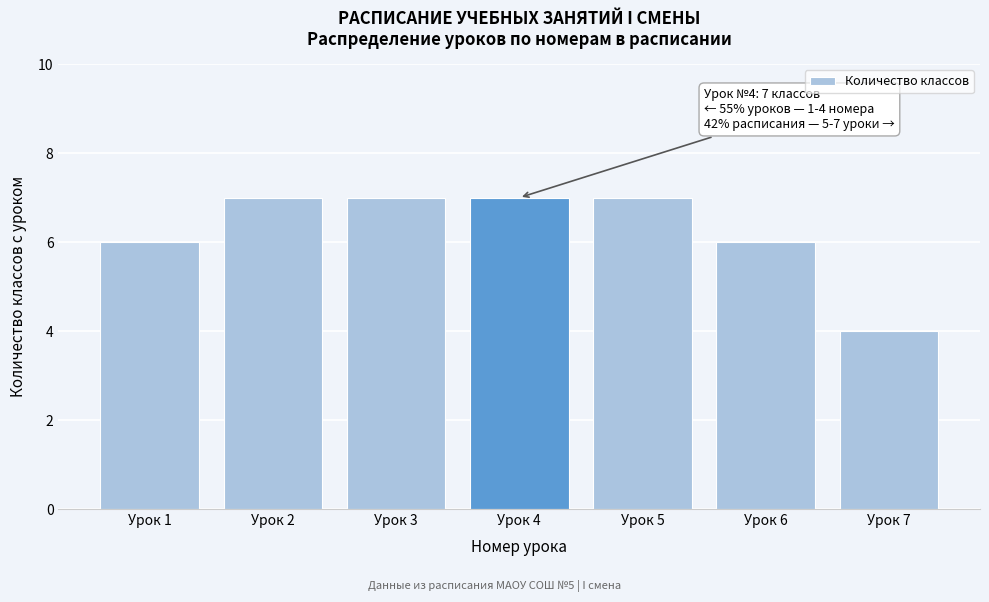

Reading right to left, list all the values displayed in this chart.

4	6	7	7	7	7	6